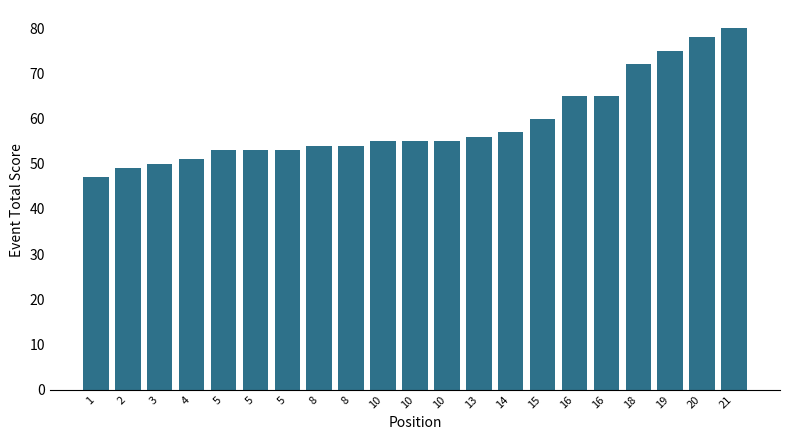

How many bars are there in total?

21